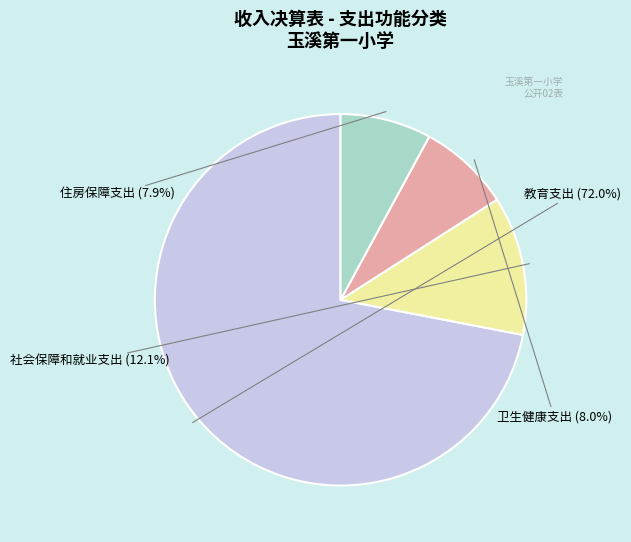

Which slice is the smallest?

住房保障支出